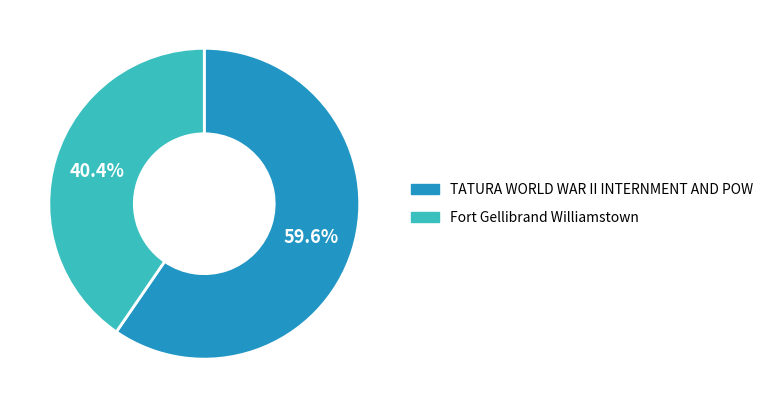

What is the ratio of the value at Fort Gellibrand Williamstown to the value at TATURA WORLD WAR II INTERNMENT AND POW?

0.7